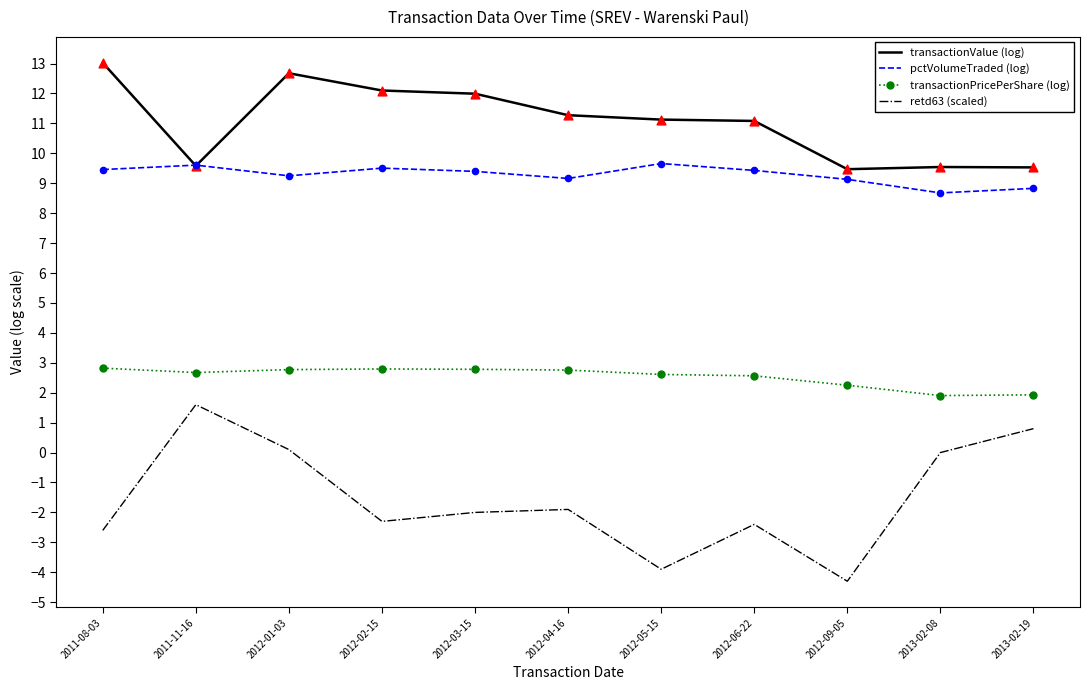

At which category is the sum across all series the highest?

2012-01-03